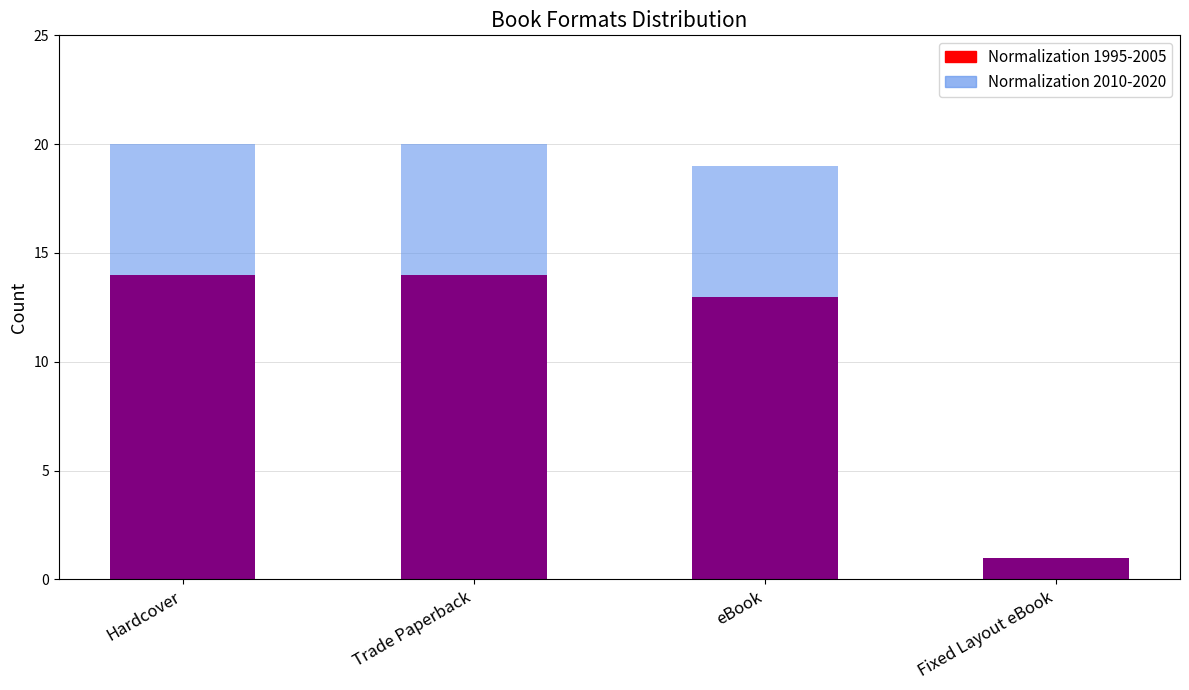

What is the sum of the Normalization 1995-2005 values at Hardcover and Trade Paperback?

28